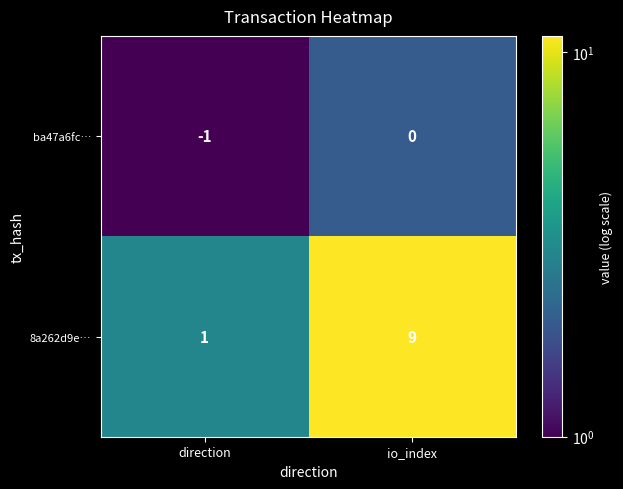

What is the smallest value displayed?

-1